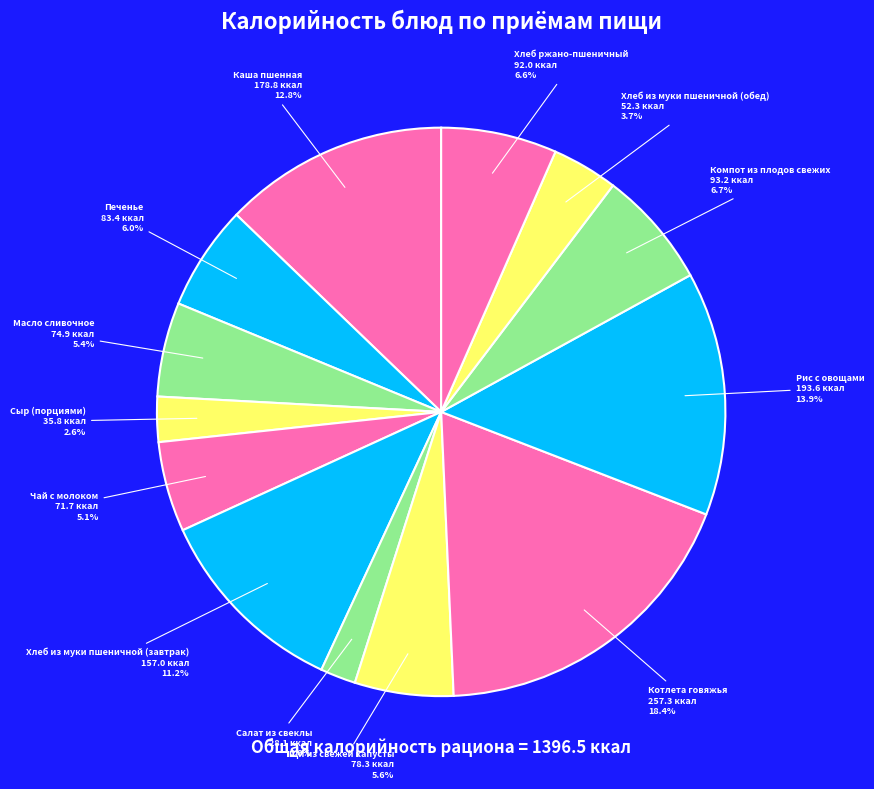

How many segments does this pie chart have?

13